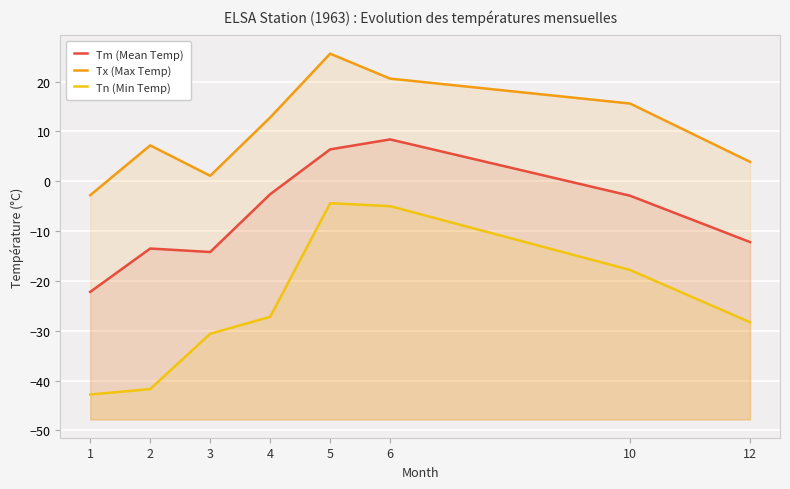

Is it true that Tm (Mean Temp) equals -14.2 at 3?

True